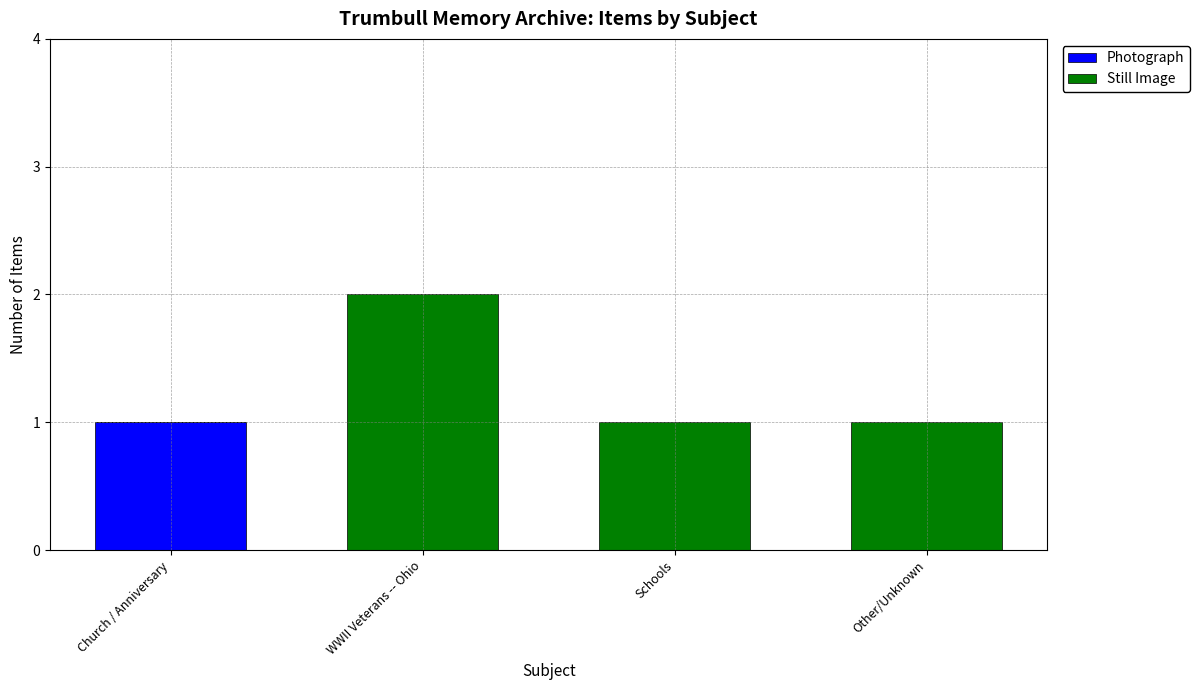

At which category is the sum across all series the highest?

WWII Veterans -- Ohio